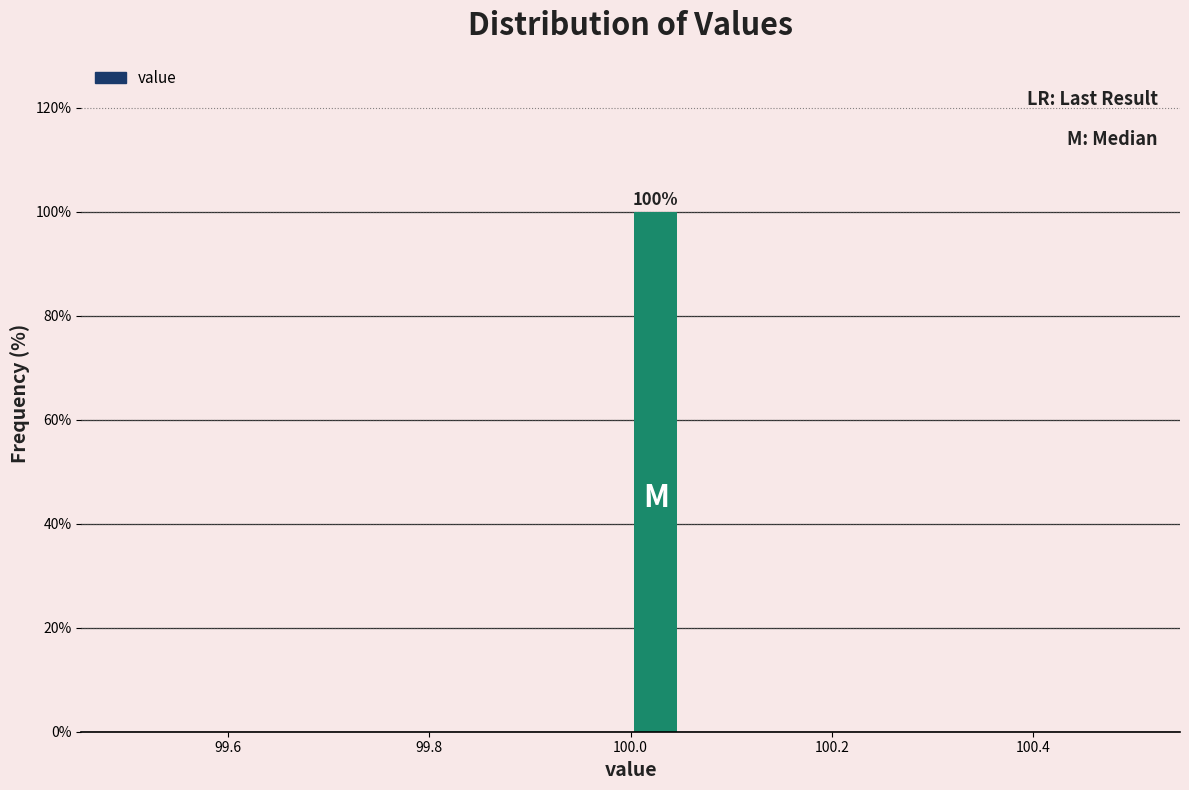

Around what value on the x-axis is the tallest bar? Give the approximate position of its centre, as read against the axis.

100.02